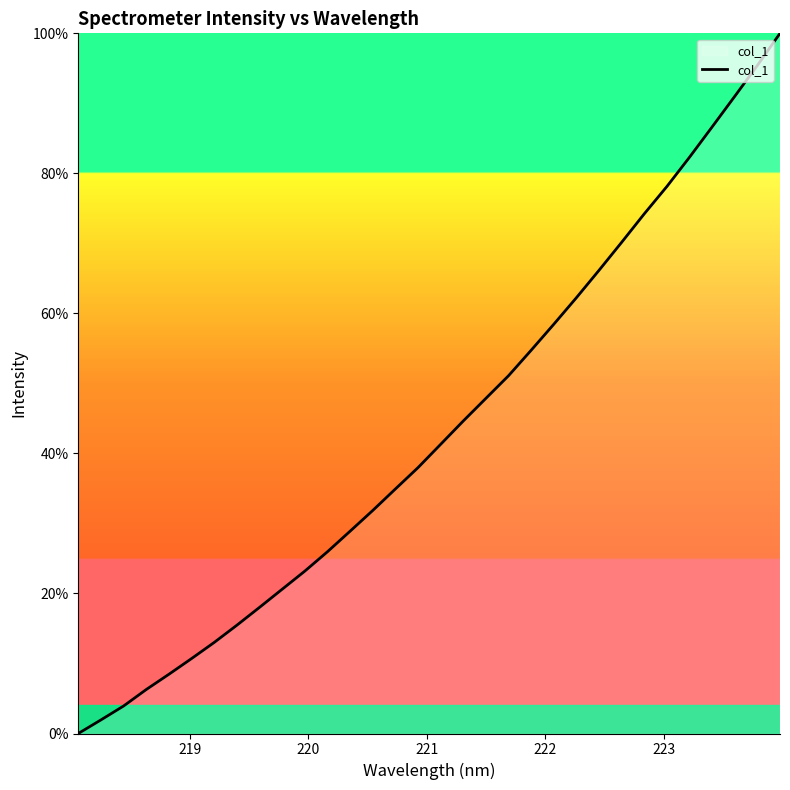

Reading left to right, extract all data points from this chart.

0.0	1.9	3.9	6.3	8.5	10.7	13.0	15.5	18.0	20.6	23.2	26.0	28.9	31.9	34.9	38.0	41.3	44.6	47.9	51.1	54.7	58.5	62.3	66.2	70.2	74.2	78.1	82.3	86.6	91.0	95.4	100.0